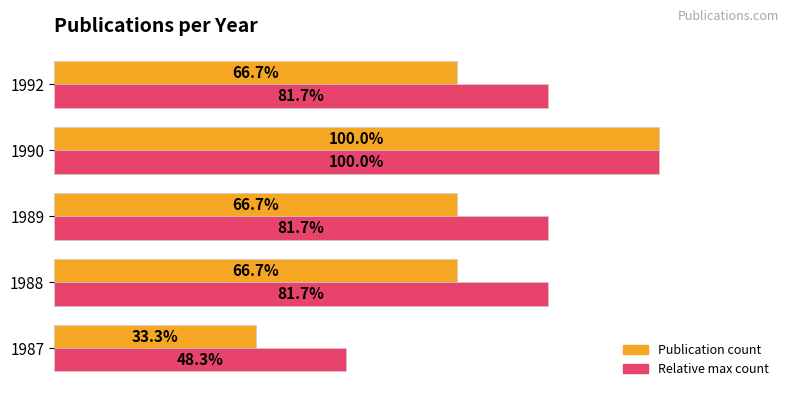

Which series has the widest spread of values?

Publication count